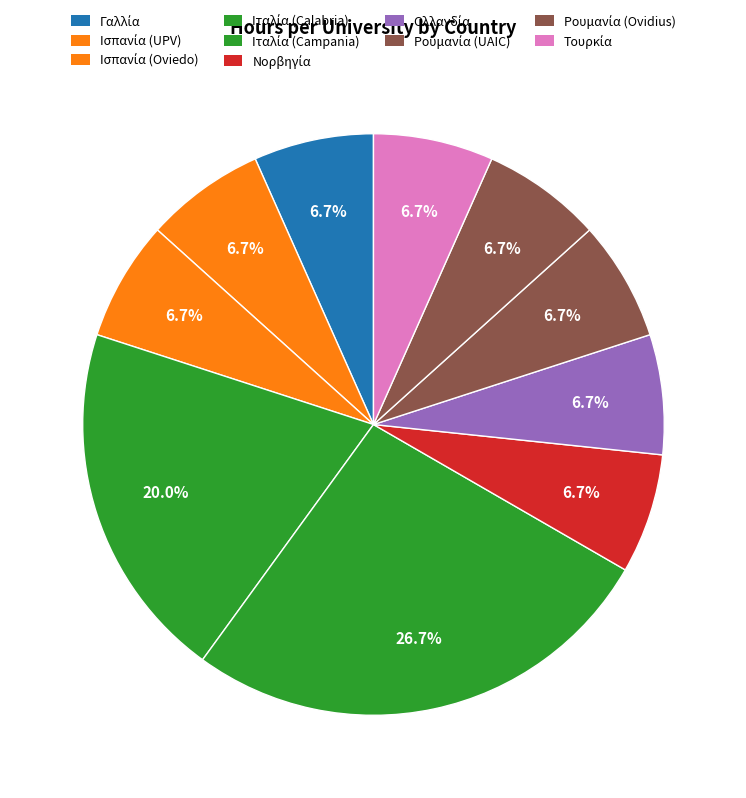

Which category has the smallest portion of the pie?

Γαλλία